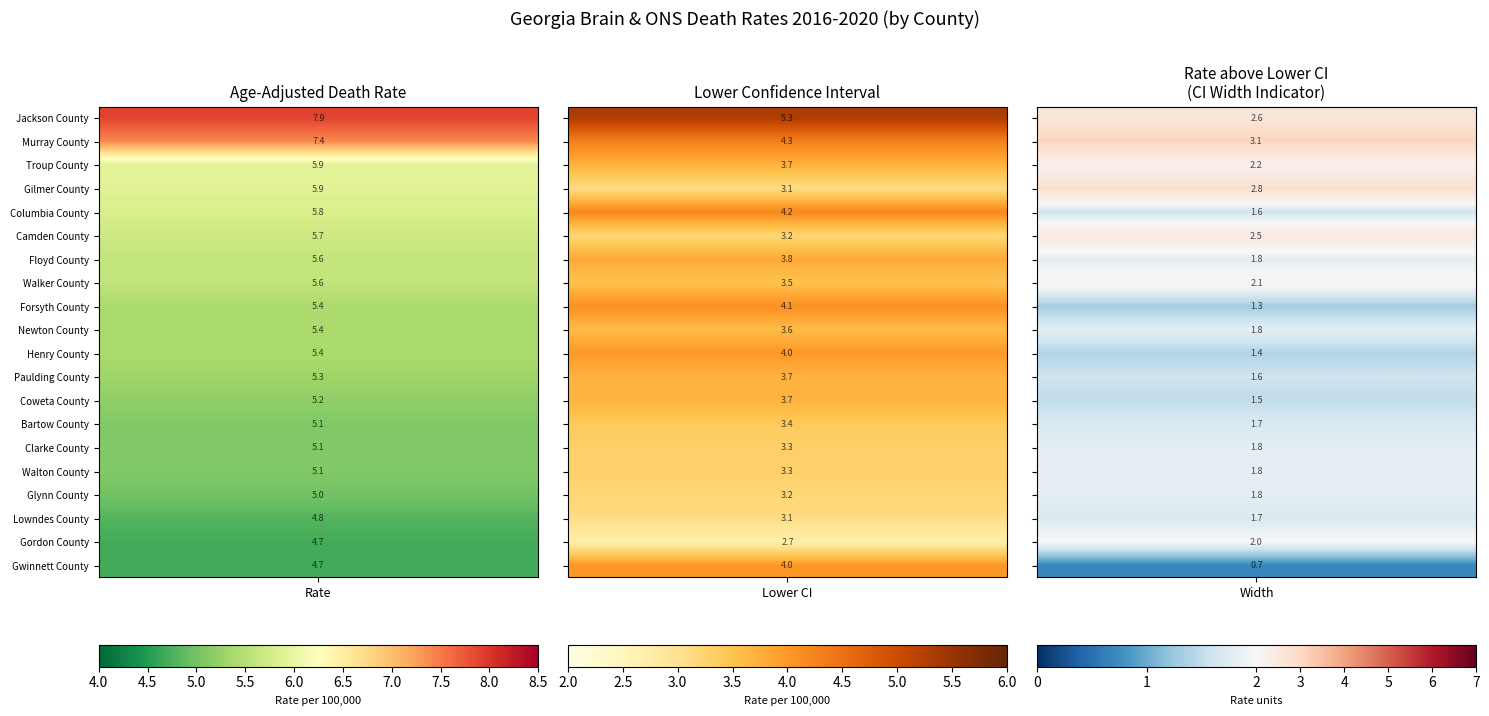

At how many categories does at least one series exceed 3?

3